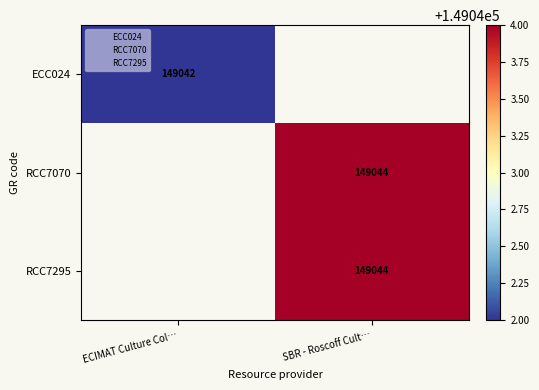

The RCC7070 series shows 86309 at SBR - Roscoff Cult…. True or false?

False